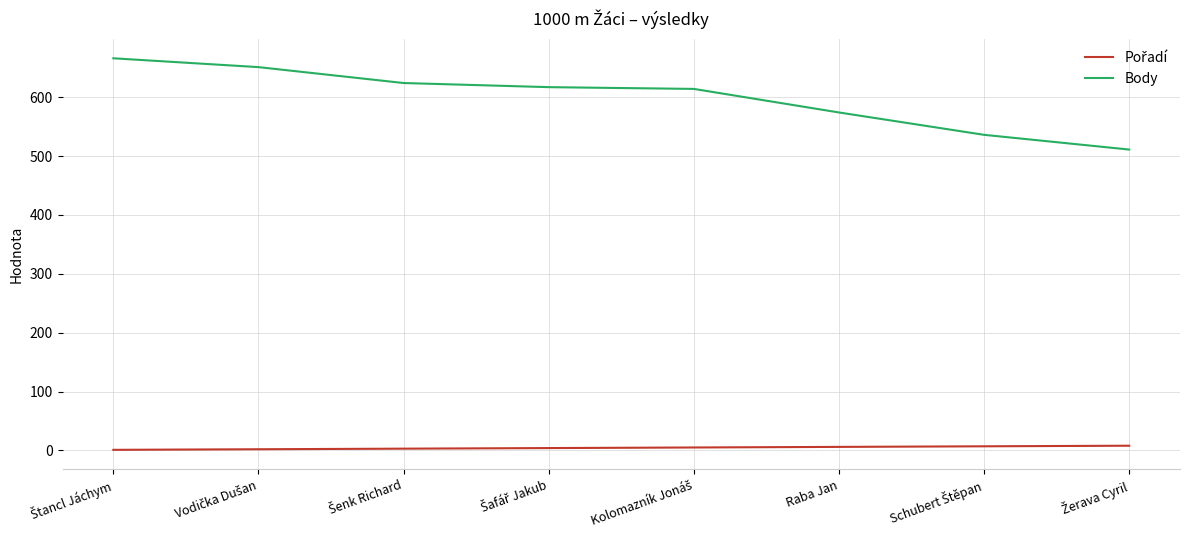

Does the chart display data point markers on the line(s)?

No